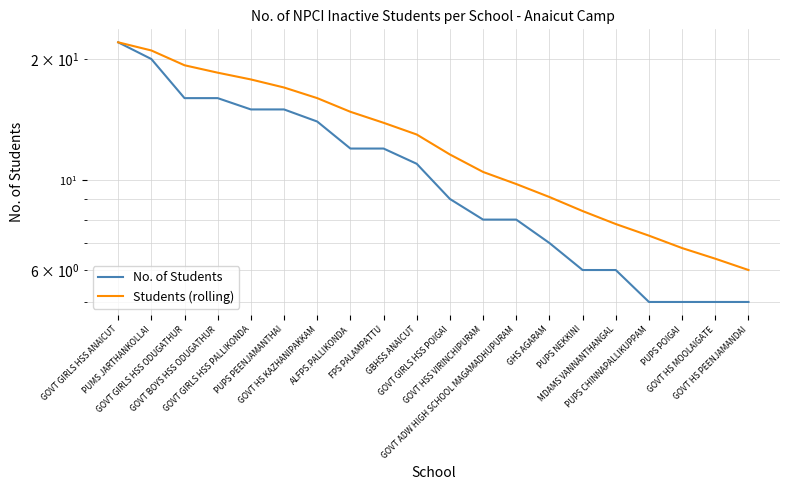

What position from the left is GOVT GIRLS HSS ANAICUT?

1